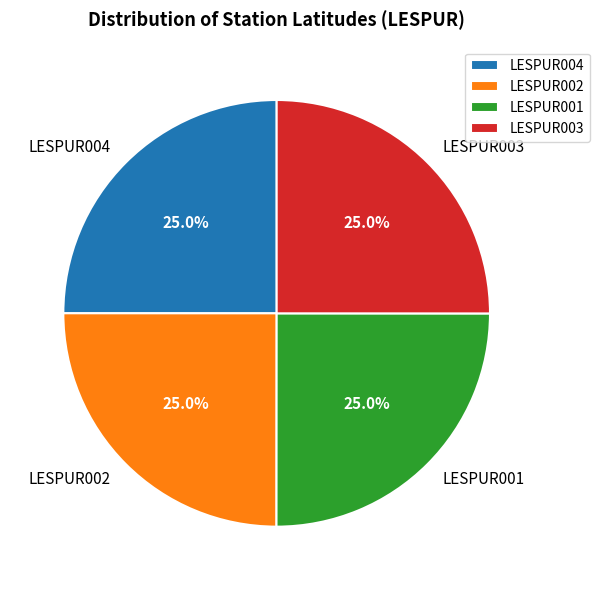

Is there any slice that represents more than half of the pie?

No